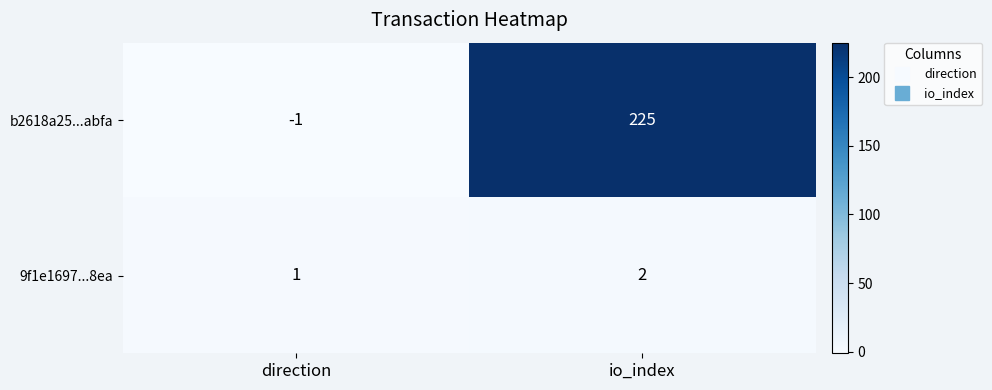

What is the minimum value shown in the chart?

-1